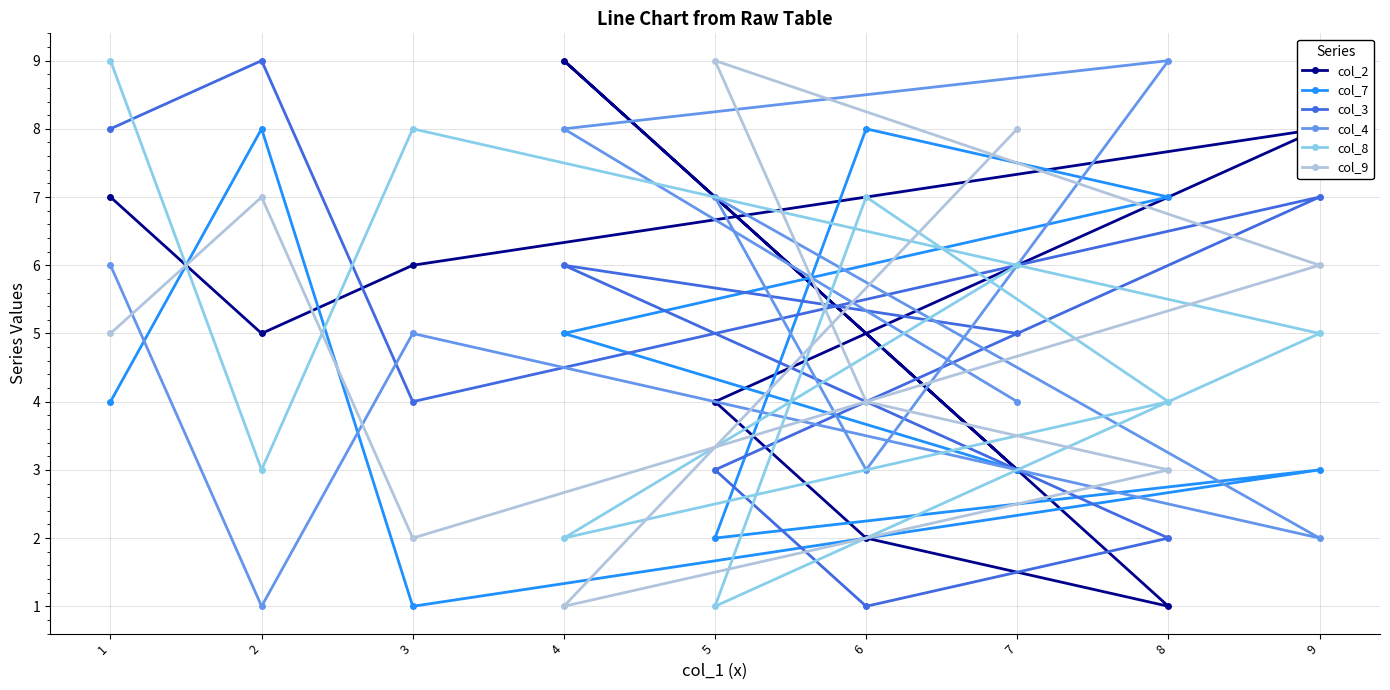

Which category has the lowest value in the col_9 series?

4